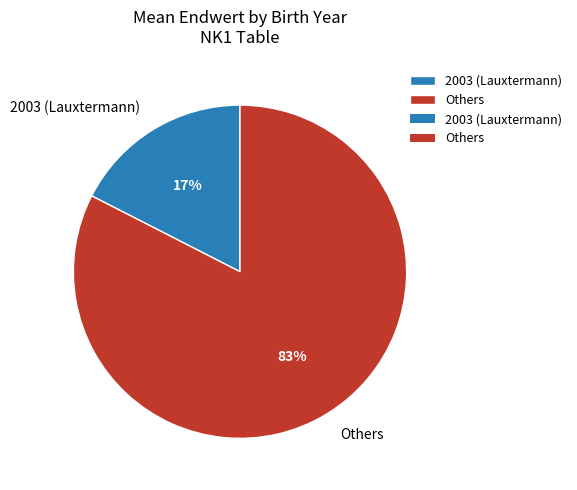

Which has a higher value, Others or 2003 (Lauxtermann)?

Others